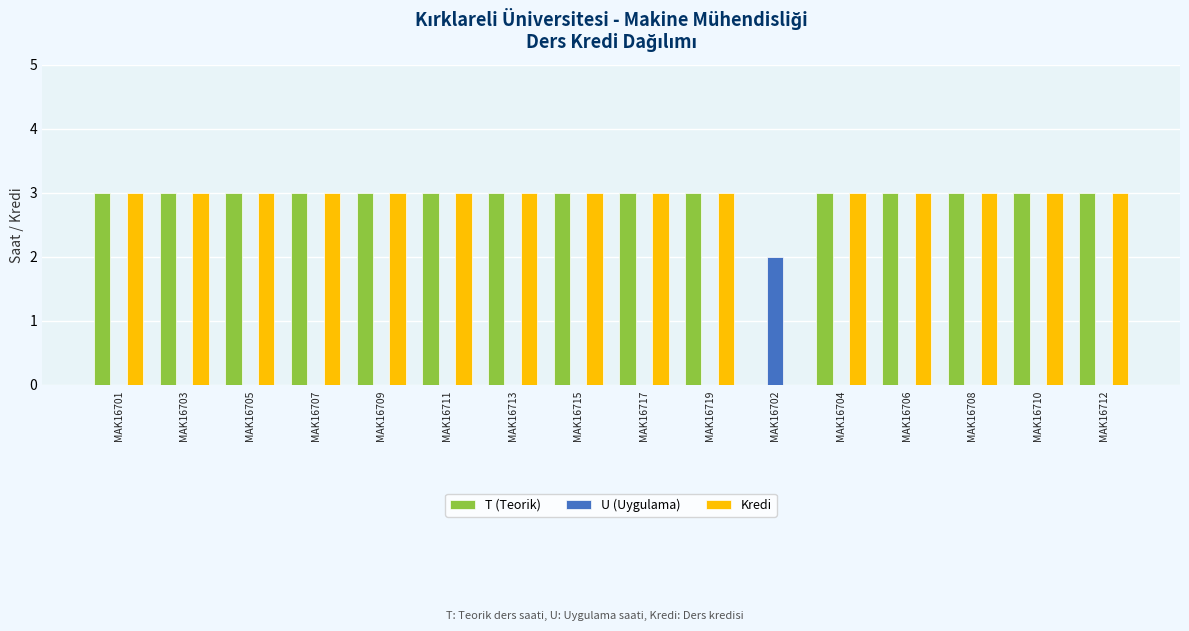

What is the total value across all series at MAK16703?

6